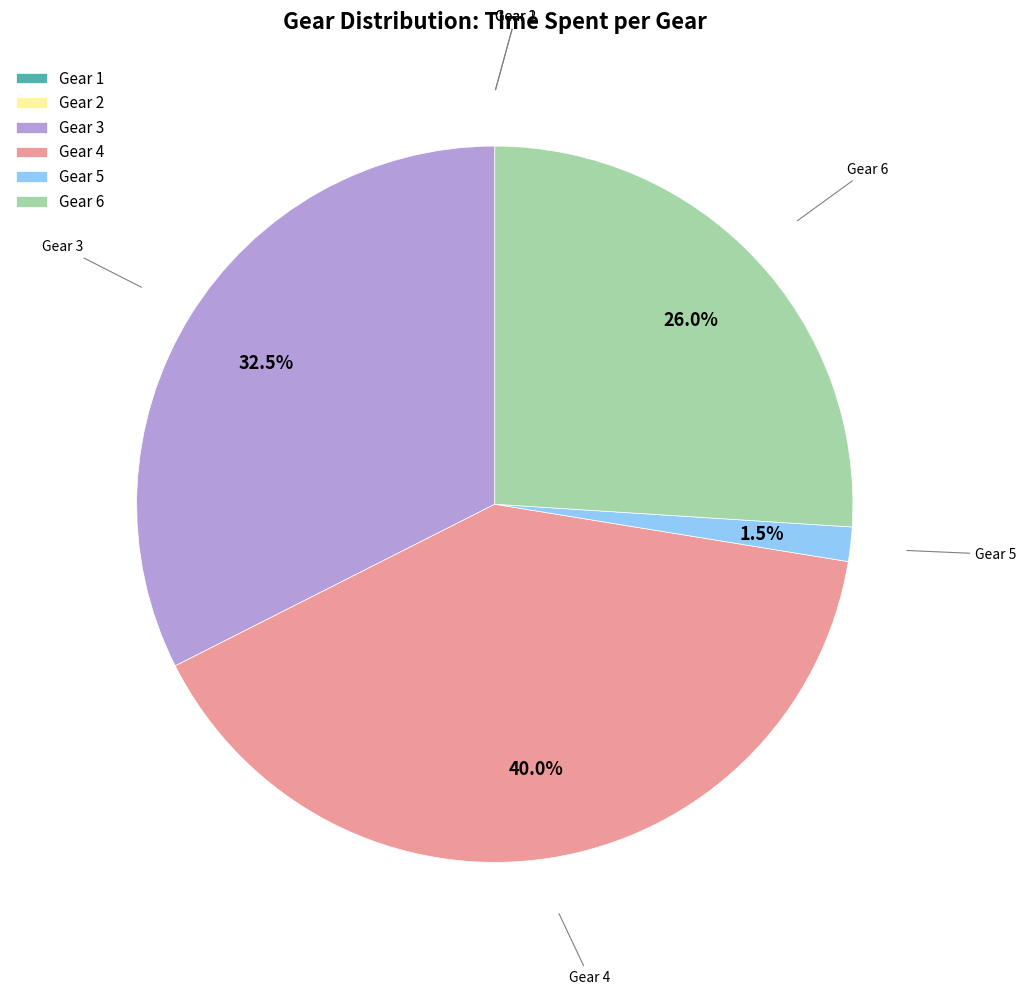

Does Gear 3 represent more than half of the total?

No